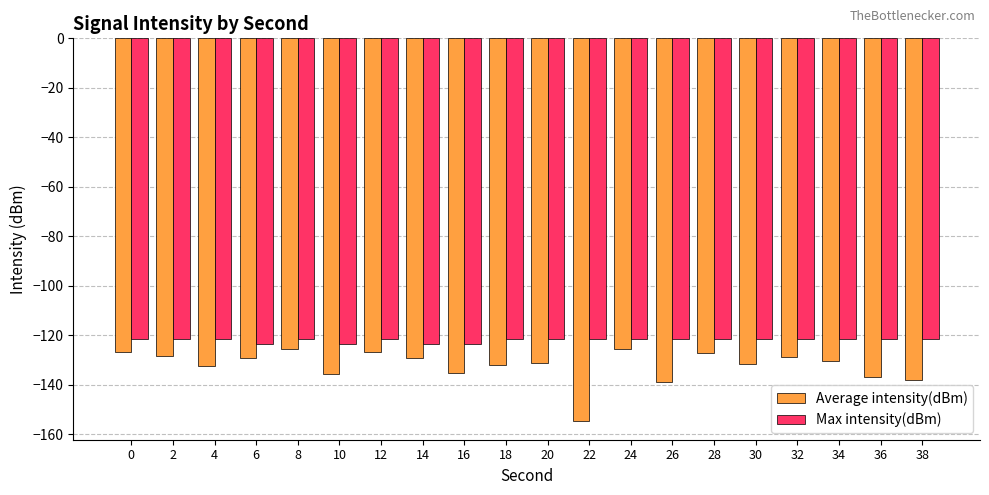

Which series has the largest total across all categories?

Max intensity(dBm)